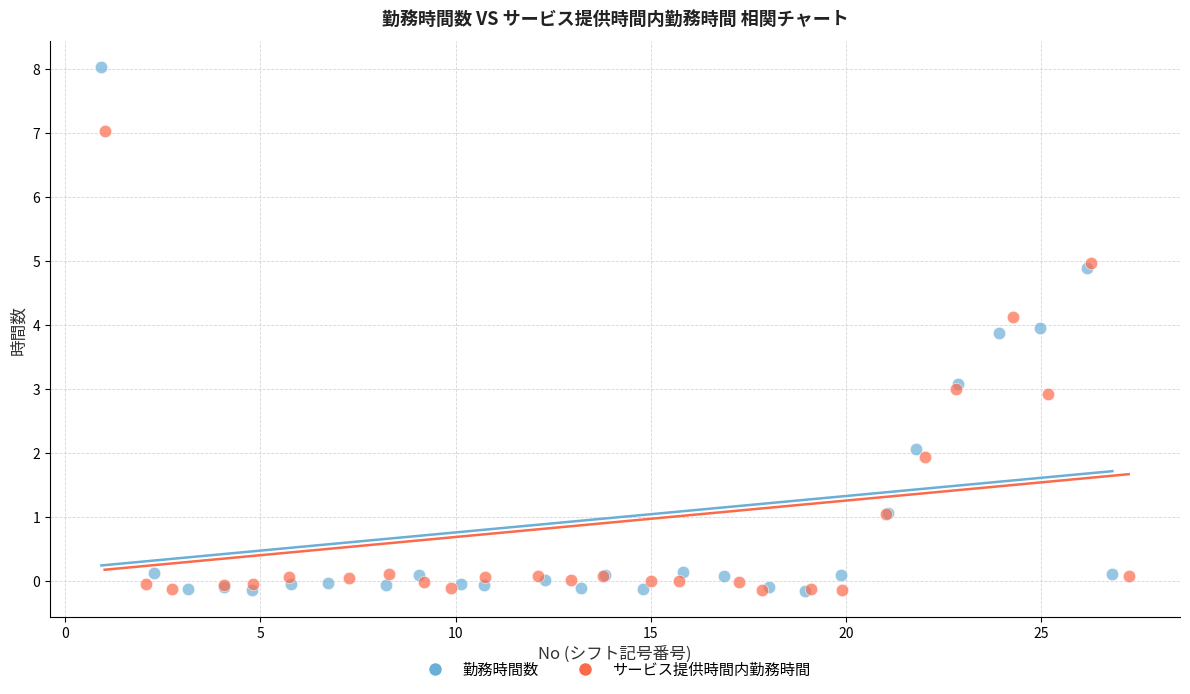

Which series has the widest spread of Y values?

勤務時間数